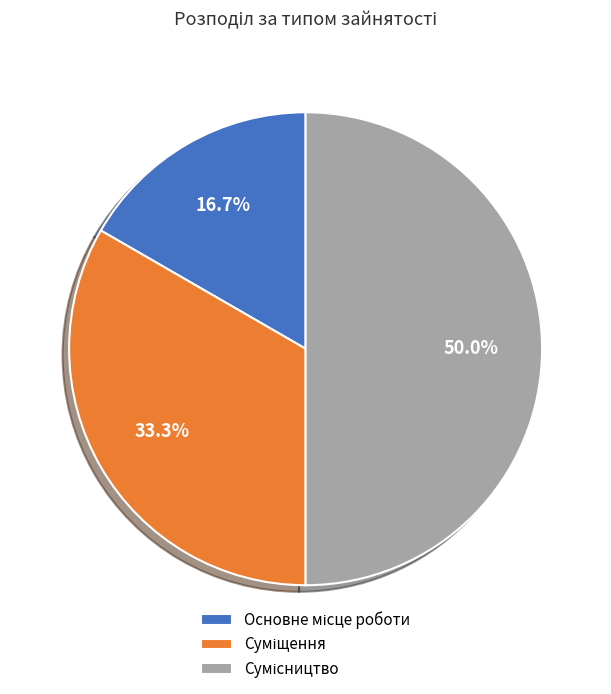

Does Основне місце роботи account for over 50% of the chart?

No